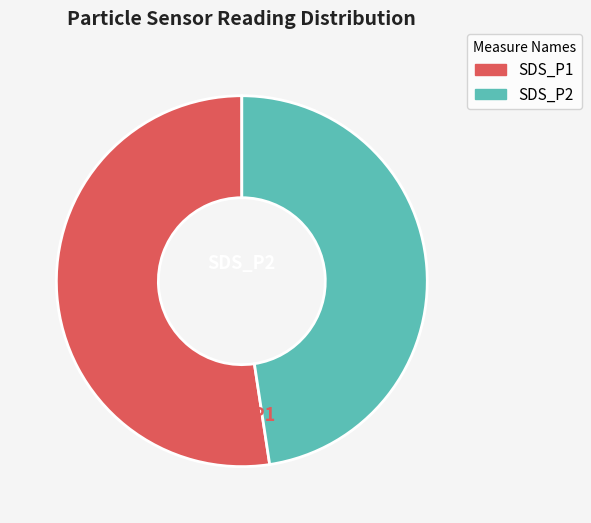

Rank the categories by value from lowest to highest.

SDS_P2, SDS_P1